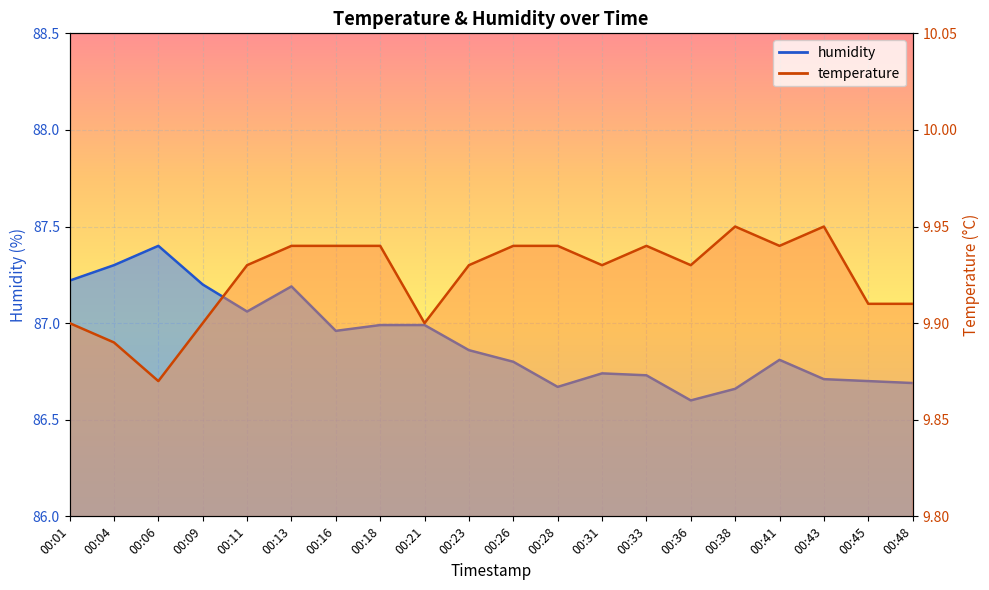

What is the highest value of the humidity series?

87.4